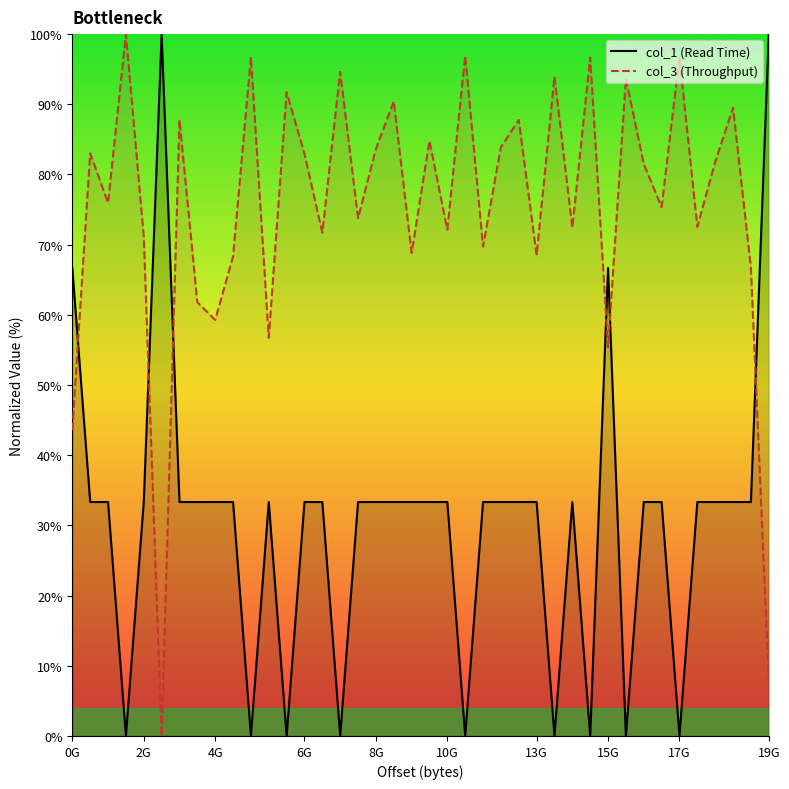

True or false: col_3 (Throughput) has a value of 121.0 at 8G.

False